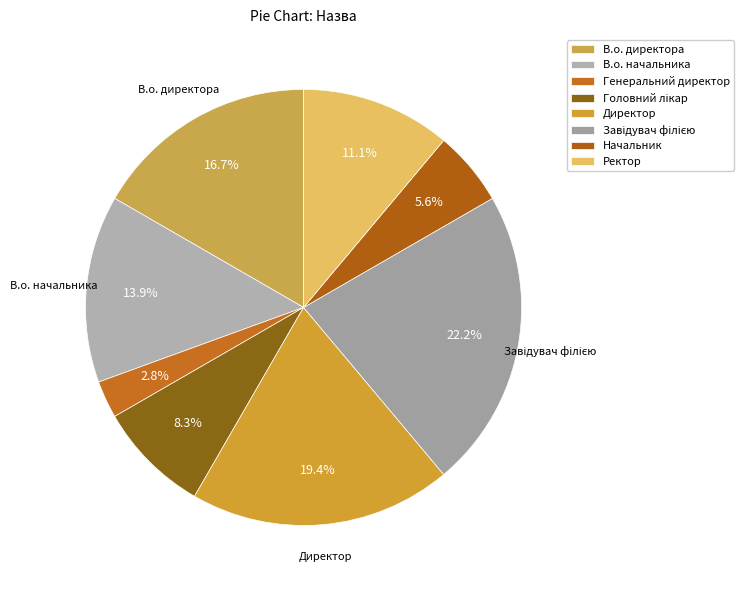

Do Начальник and Директор together represent more than half of the pie?

No